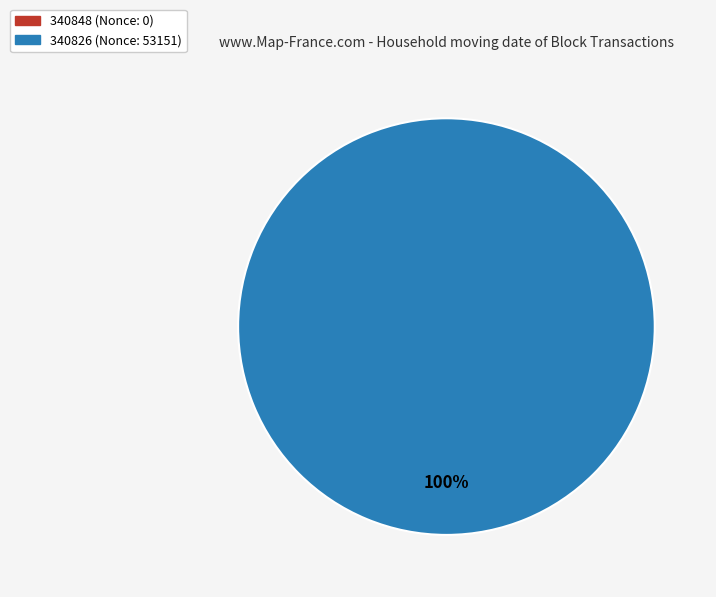

Does any single category account for the majority?

Yes